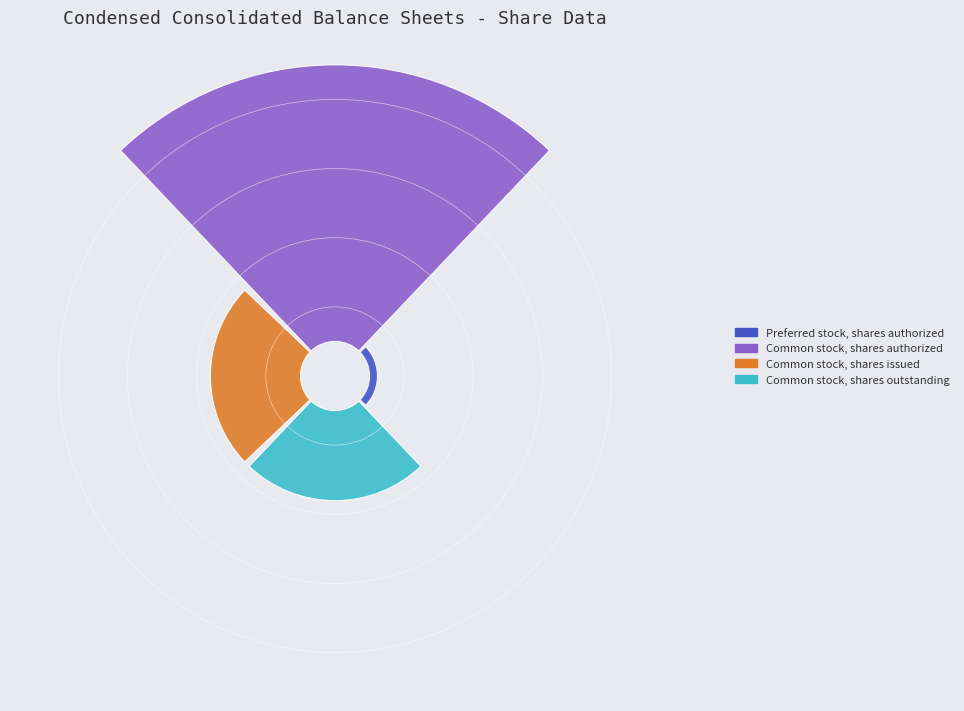

Which slice is the largest?

Common stock, shares authorized